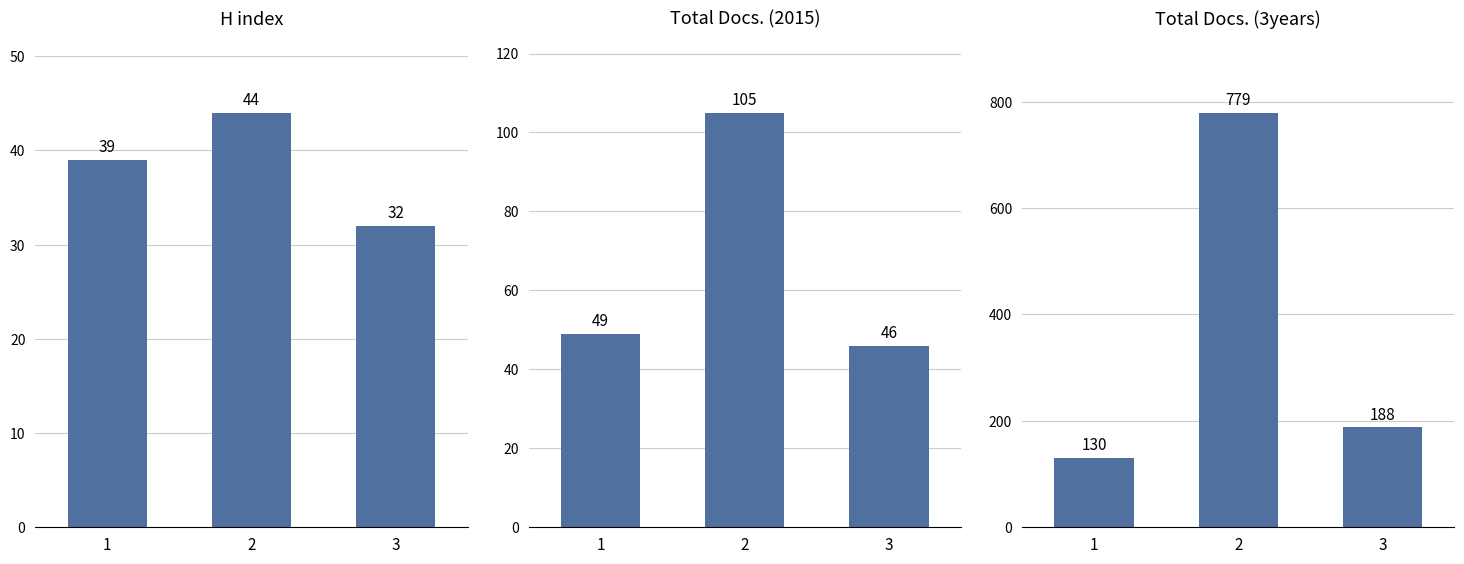

Reading left to right, transcribe all the data shown in this chart.

H index: 1=39	2=44	3=32
Total Docs. (2015): 1=49	2=105	3=46
Total Docs. (3years): 1=130	2=779	3=188